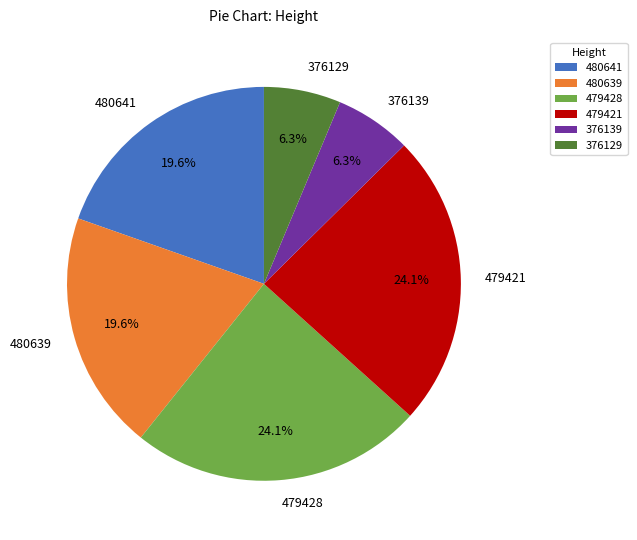

What is the ratio of the value at 479421 to the value at 480639?

1.2